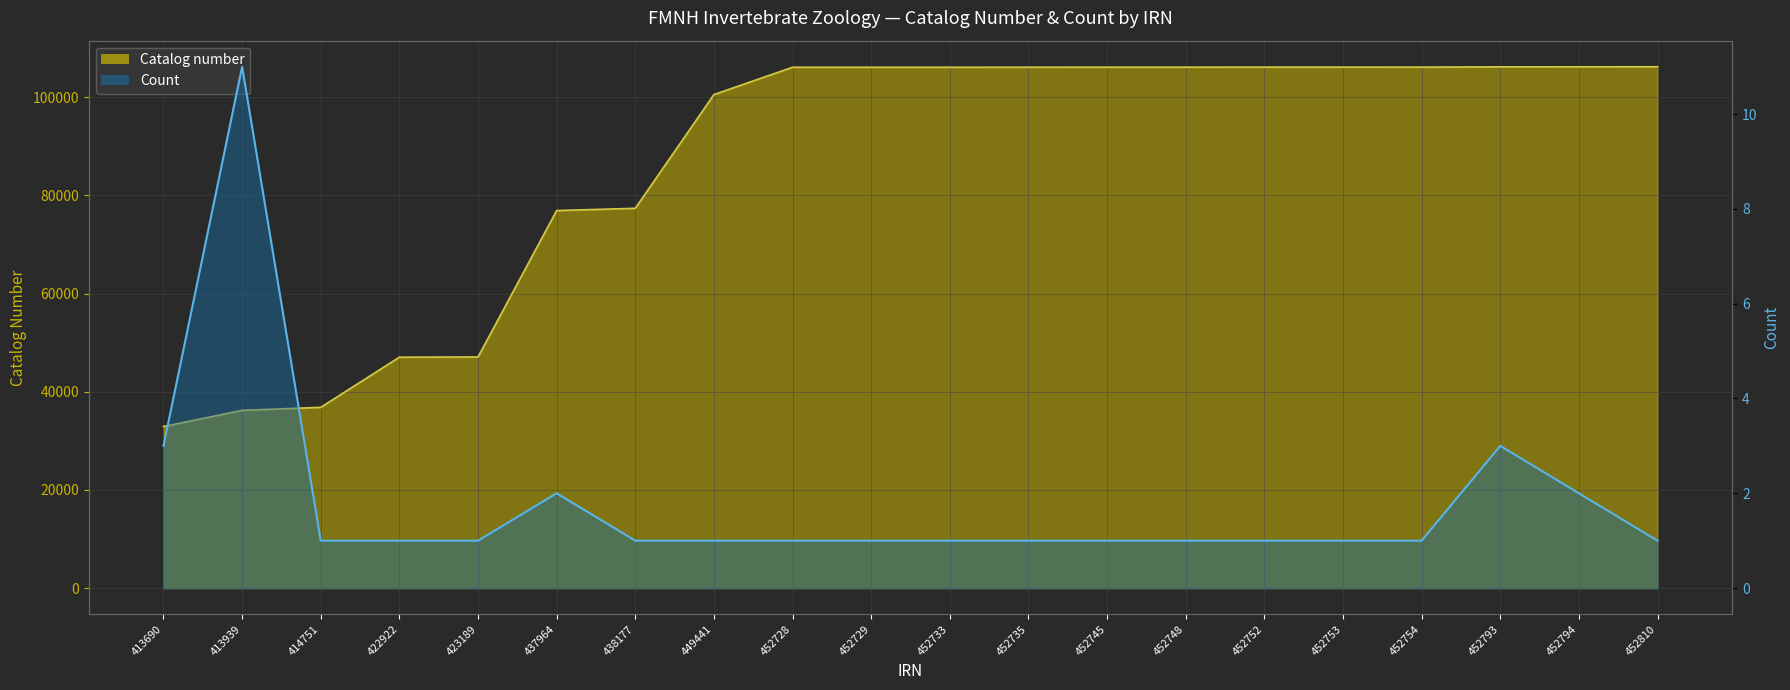

List the labels in order of Catalog number value, largest first.

452810, 452794, 452793, 452754, 452753, 452752, 452748, 452745, 452735, 452733, 452729, 452728, 449441, 438177, 437964, 423189, 422922, 414751, 413939, 413690